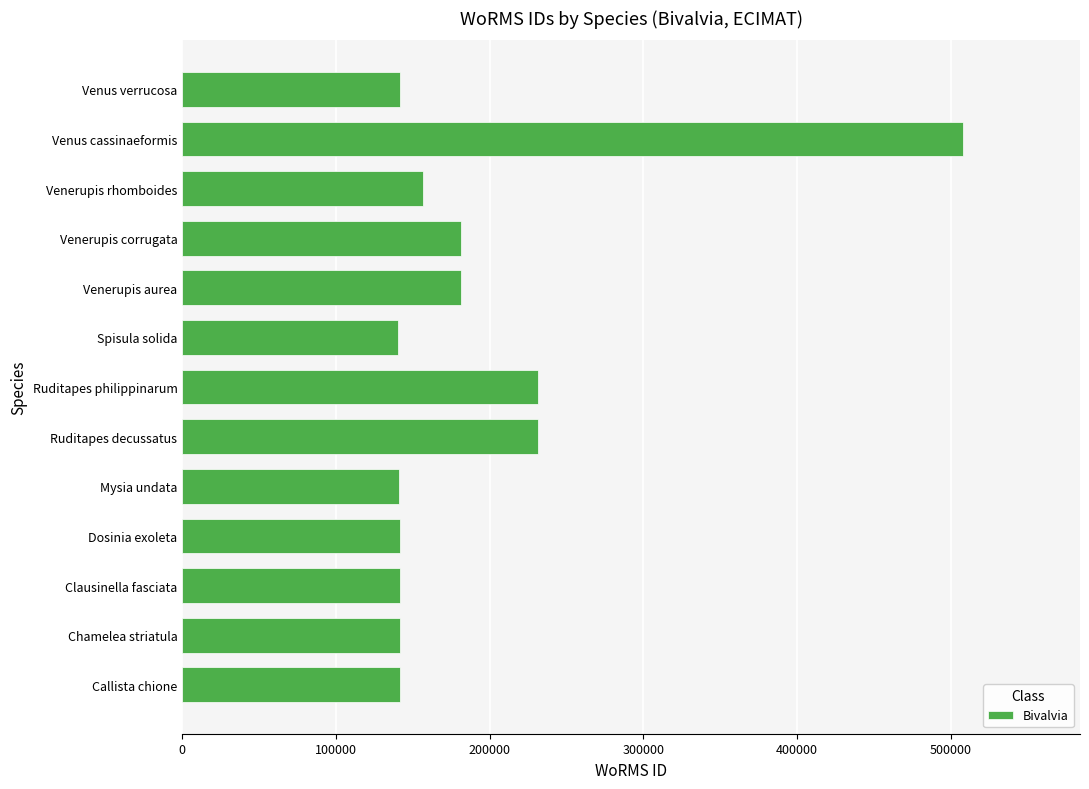

What is the maximum value shown in the chart?

507986